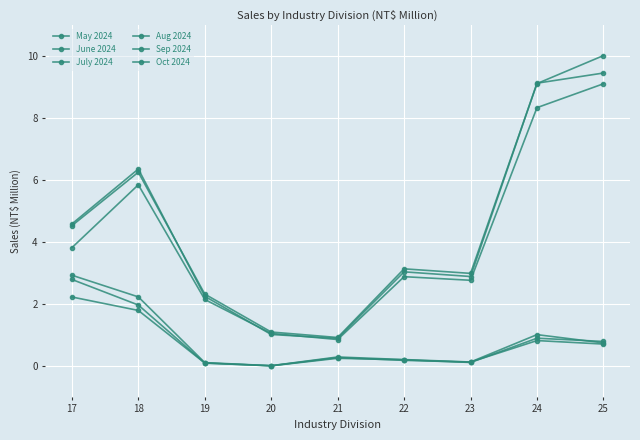

Does the chart display data point markers on the line(s)?

Yes